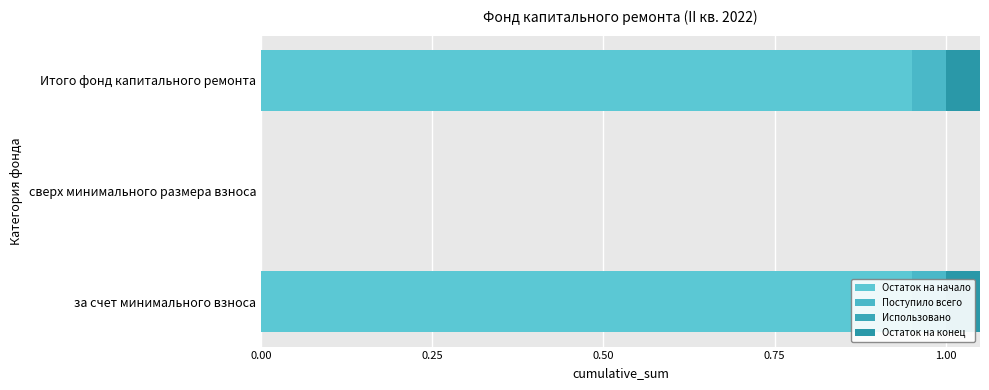

What is the sum of all Использовано values?

1.7